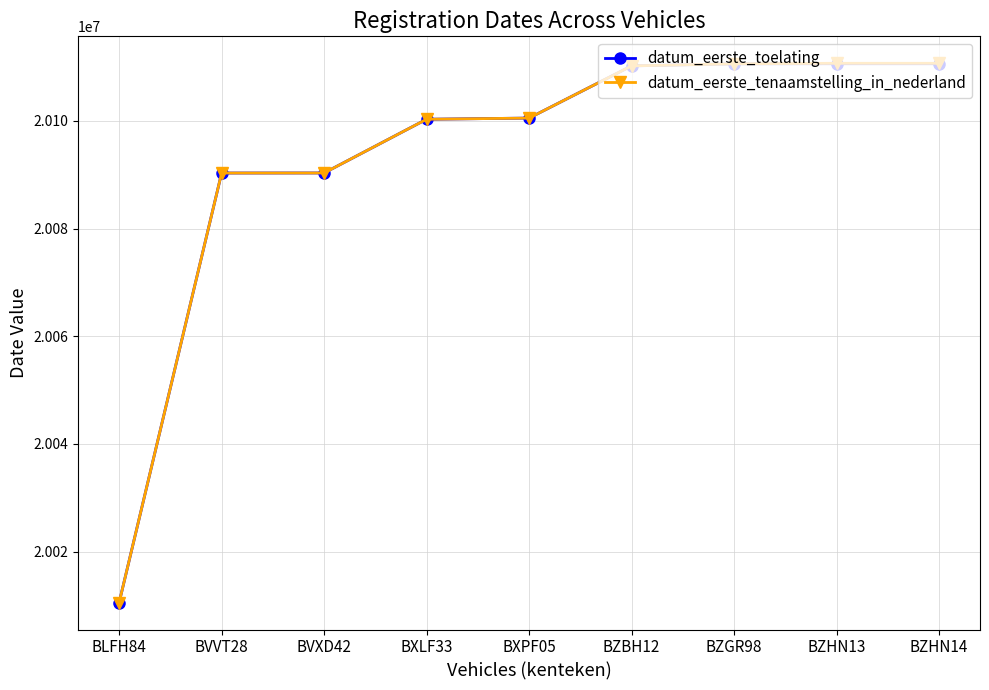

What position from the left is BXLF33?

4